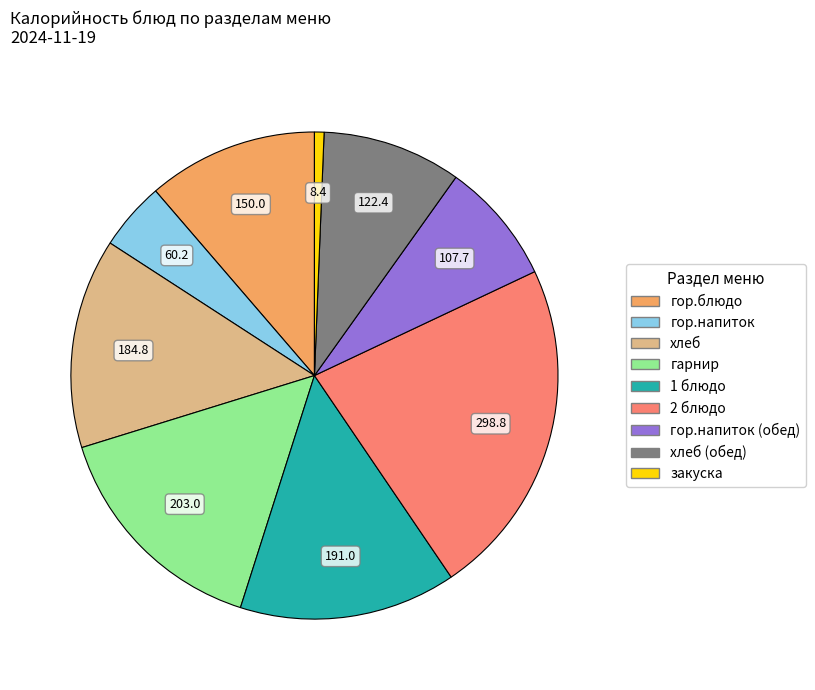

Does any single category account for the majority?

No